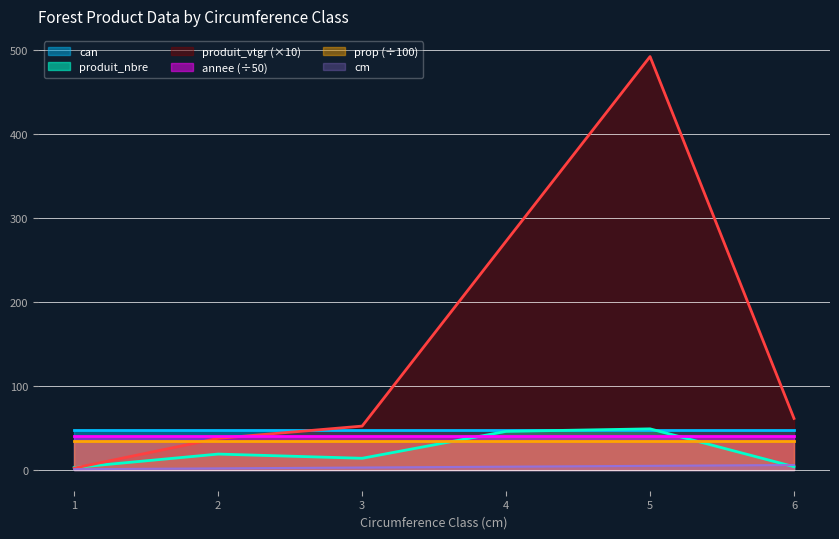

Is the value of prop (÷100) at 1 greater than the value of can at 1?

No